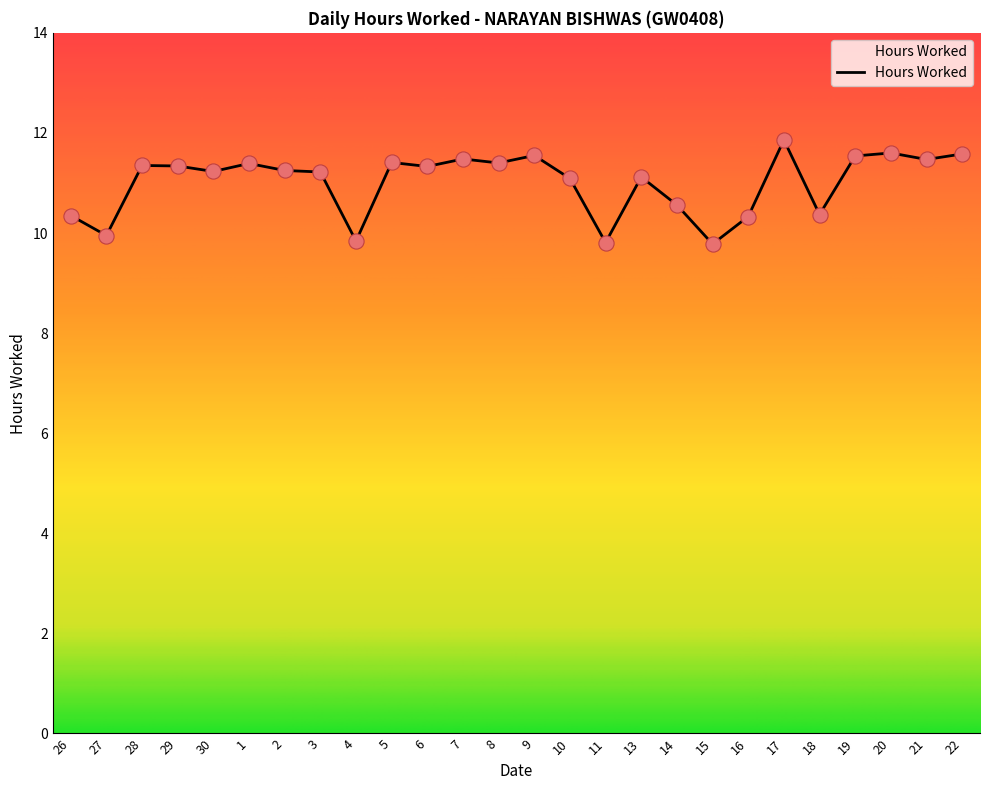

Between 18 and 29, which is larger?

29